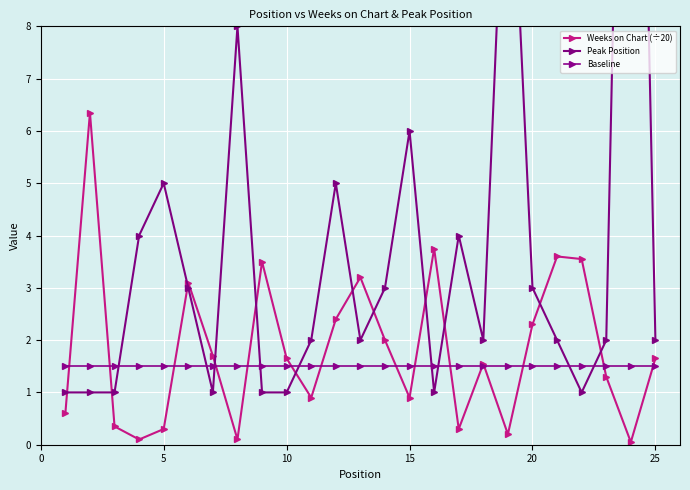

The value of Weeks on Chart (÷20) at 5 is 0.3. True or false?

True